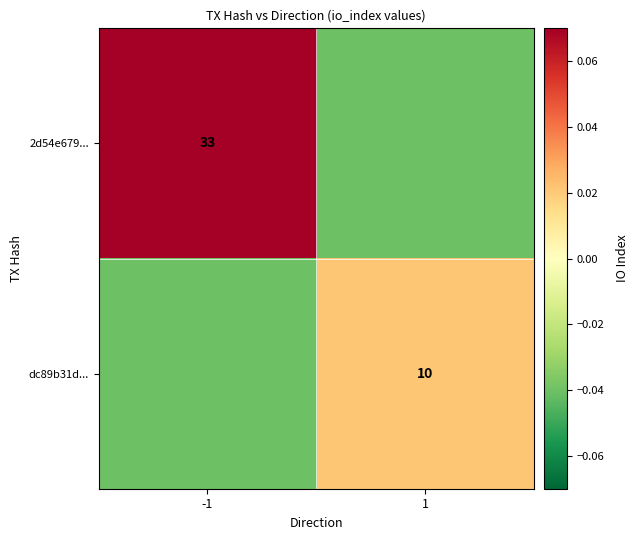

How many data points in 2d54e679... are less than 0?

1